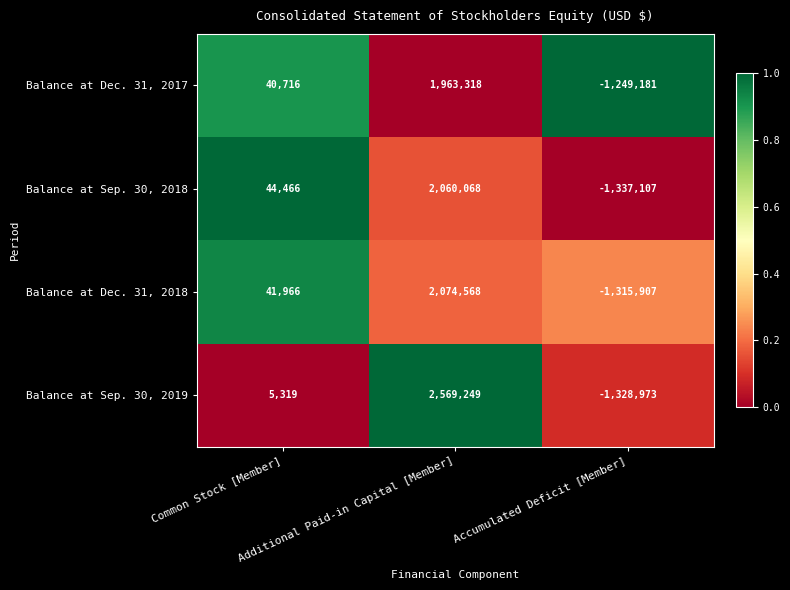

Which series has the widest spread of values?

Balance at Sep. 30, 2019